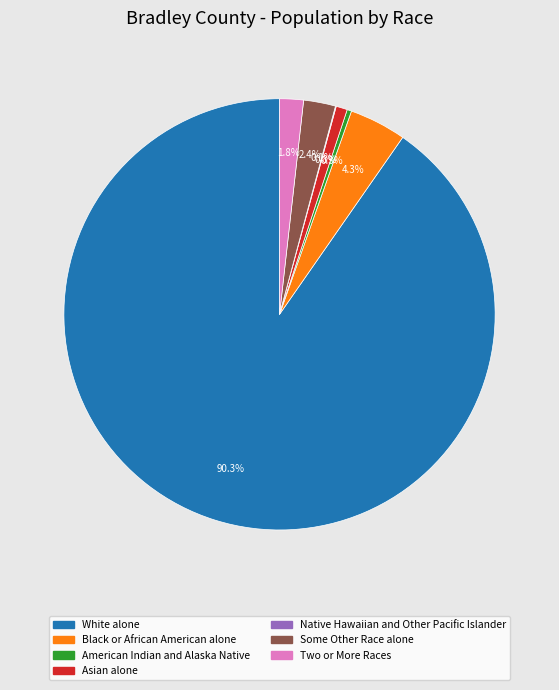

Is it true that American Indian and Alaska Native is 0% of the pie?

True